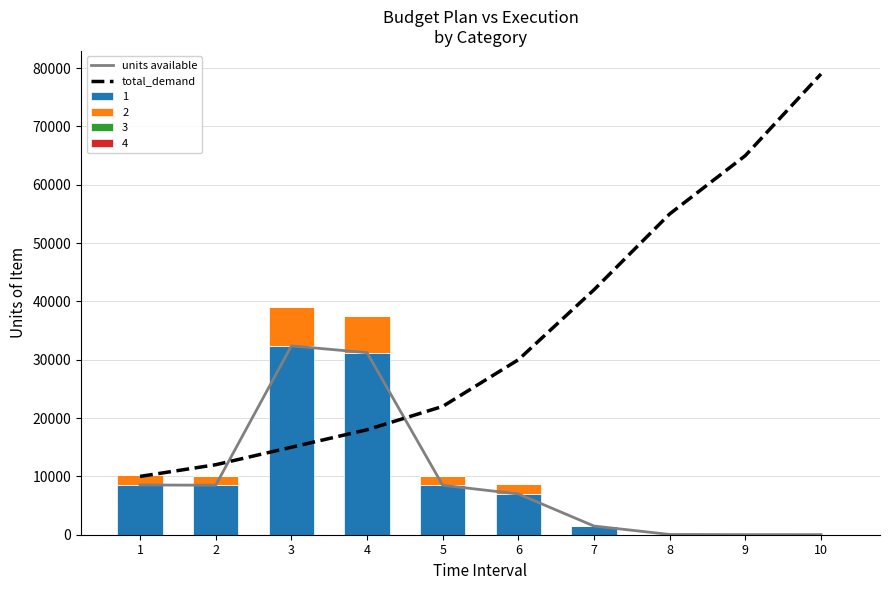

How many values in the total_demand series are below 30000?

5